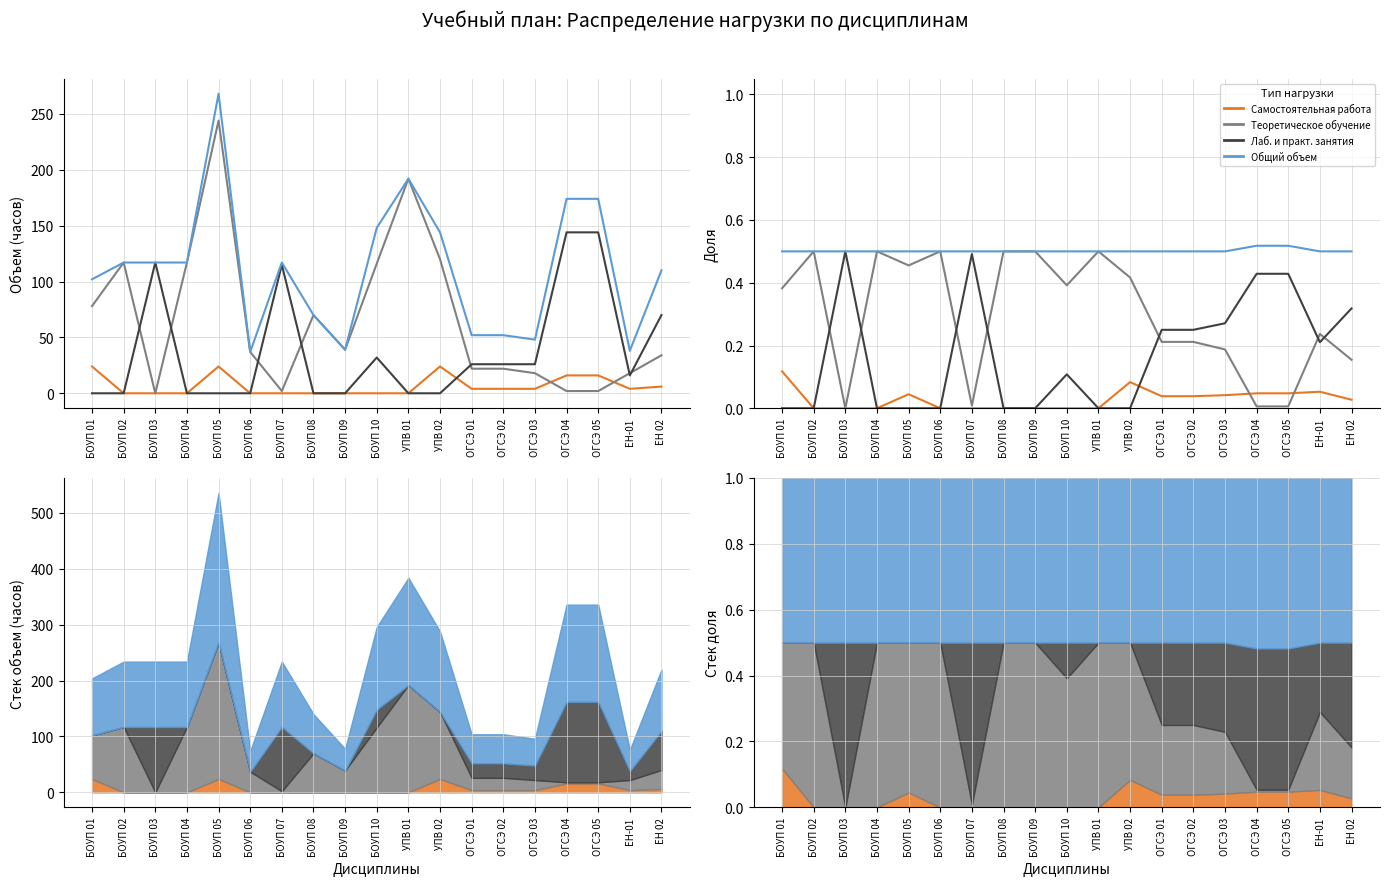

How many categories are shown in the chart?

19